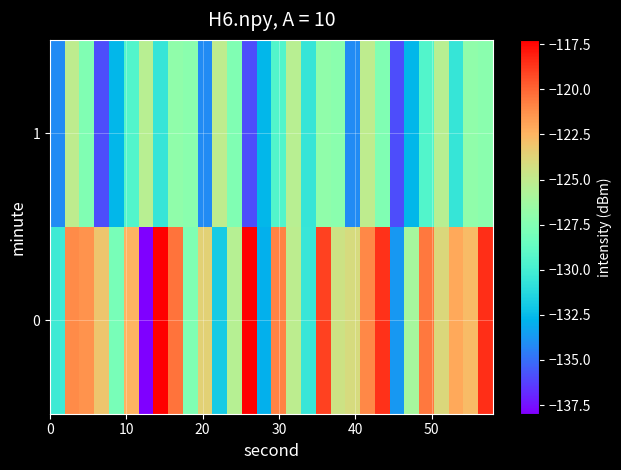

Rank the series by their maximum value, from highest to lowest.

0, 1